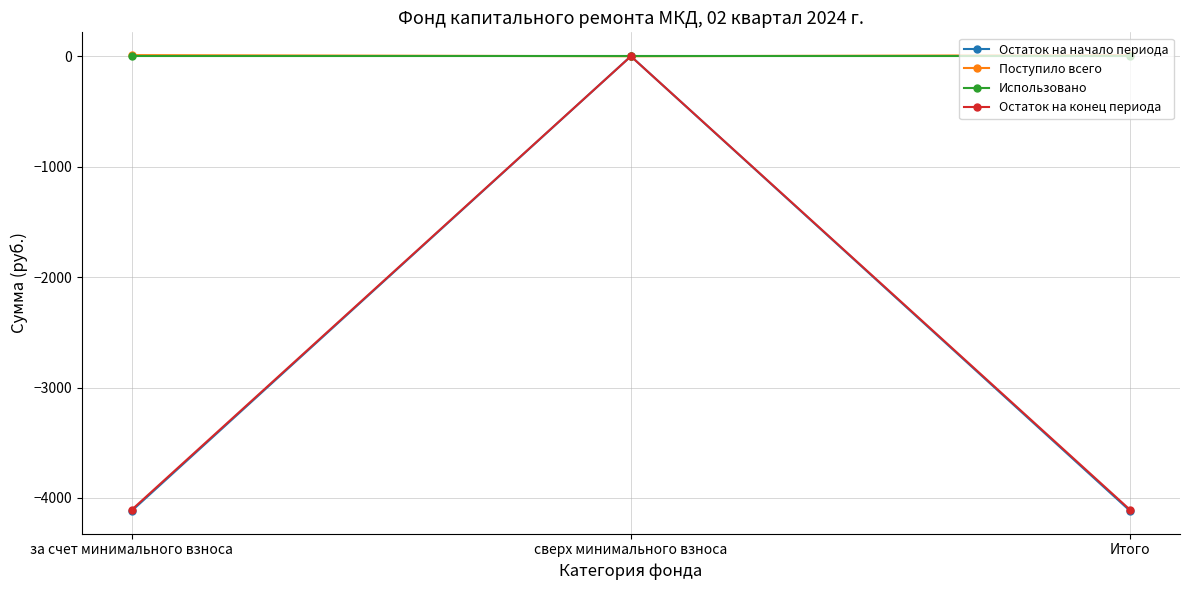

What is the sum of the Поступило всего values at сверх минимального взноса and за счет минимального взноса?

10.2